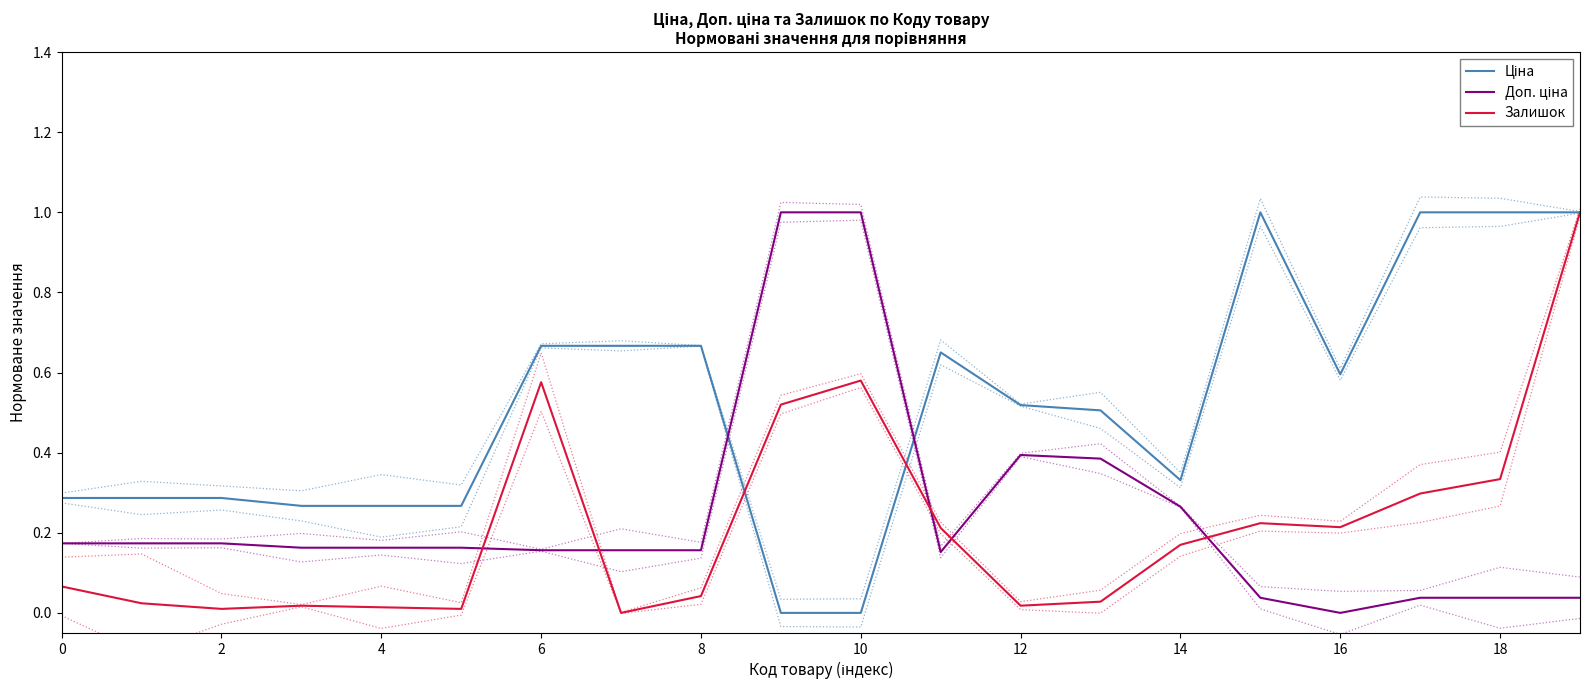

Rank the series at 17 from highest to lowest value.

Ціна, Залишок, Доп. ціна